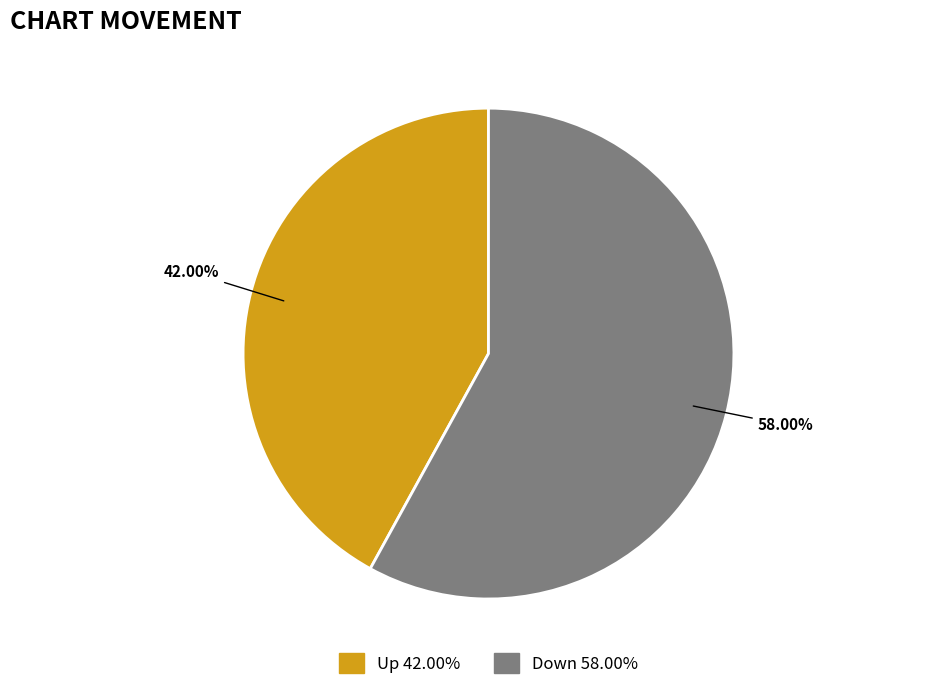

Is there a majority slice in this chart?

Yes